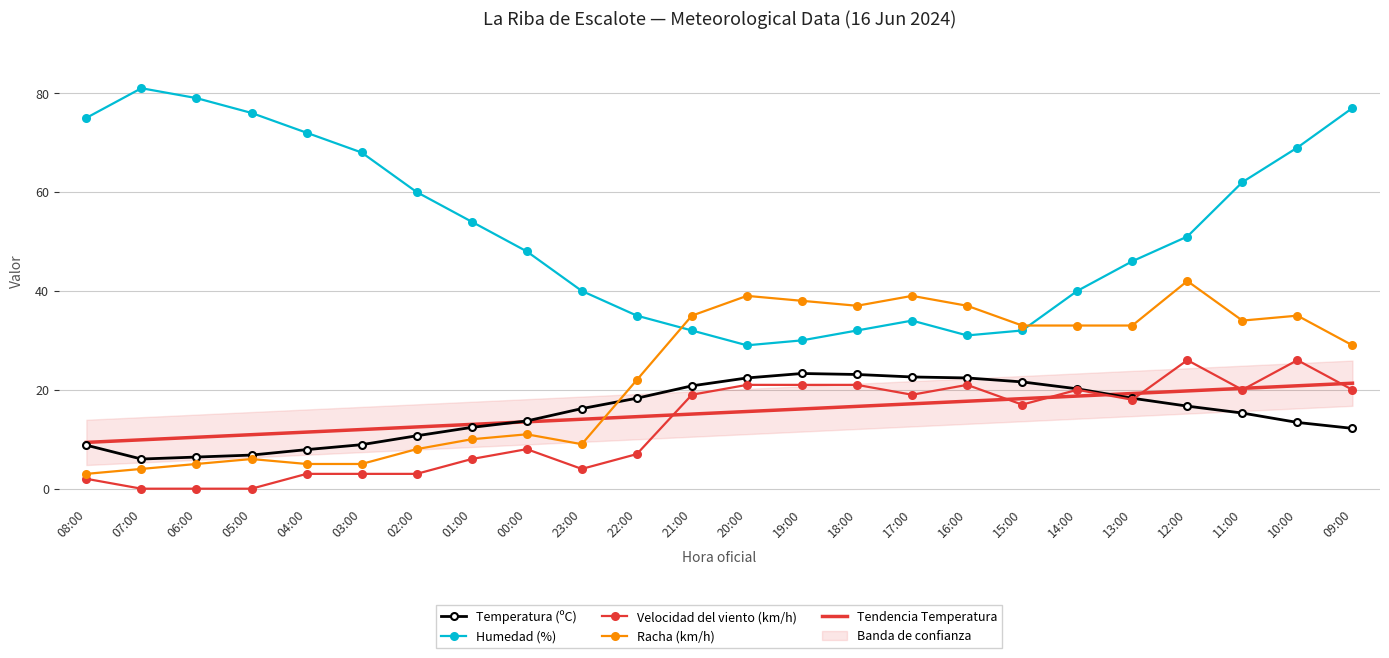

What position from the right is 08:00?

24